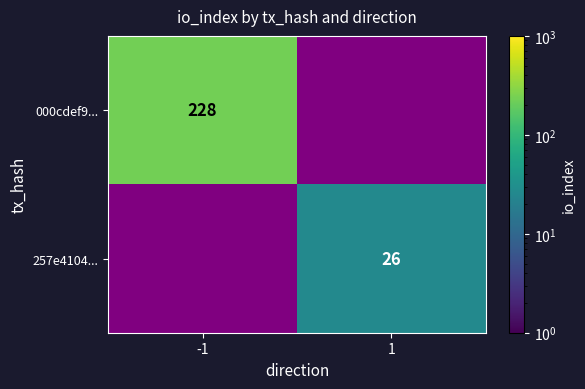

The 257e4104... series shows 17.5 at 1. True or false?

False